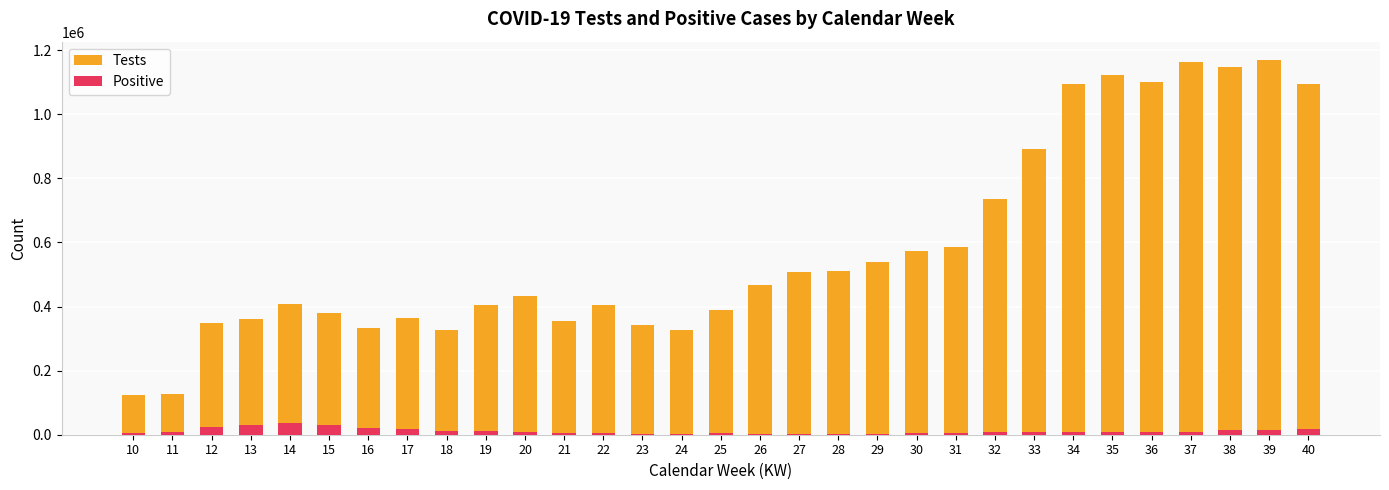

How many data points does each series have?

31